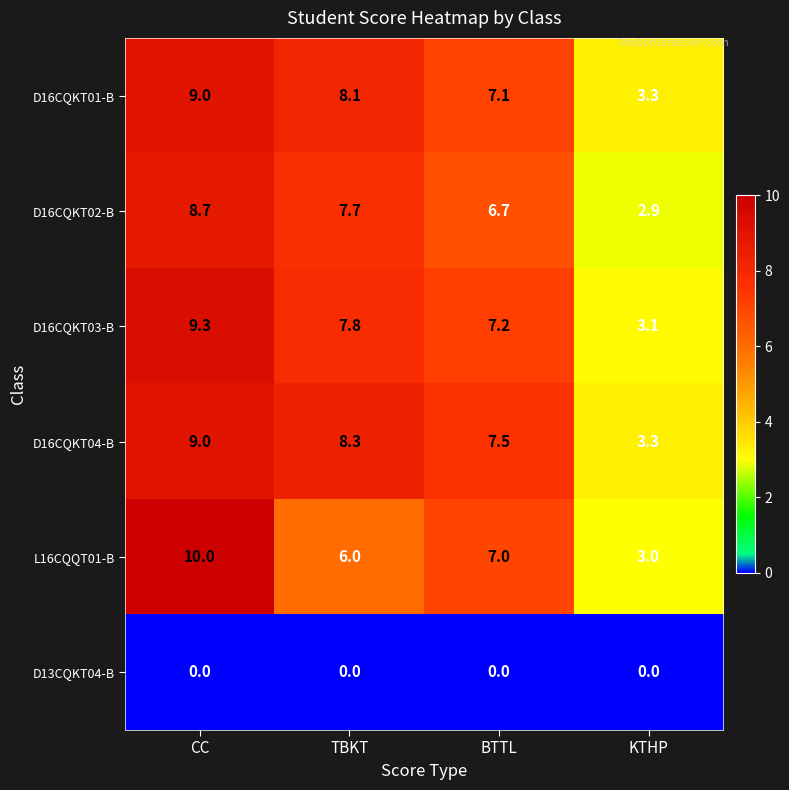

At TBKT, list the series in order from smallest to largest.

D13CQKT04-B, L16CQQT01-B, D16CQKT02-B, D16CQKT03-B, D16CQKT01-B, D16CQKT04-B